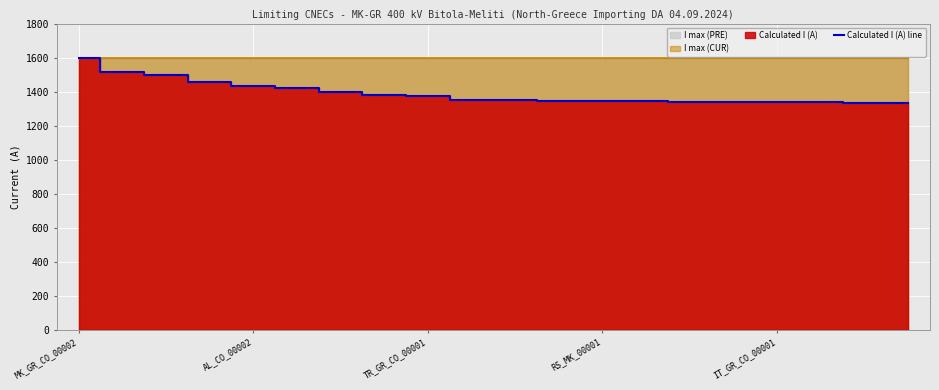

What is the value of the 12th point from the left?

1346